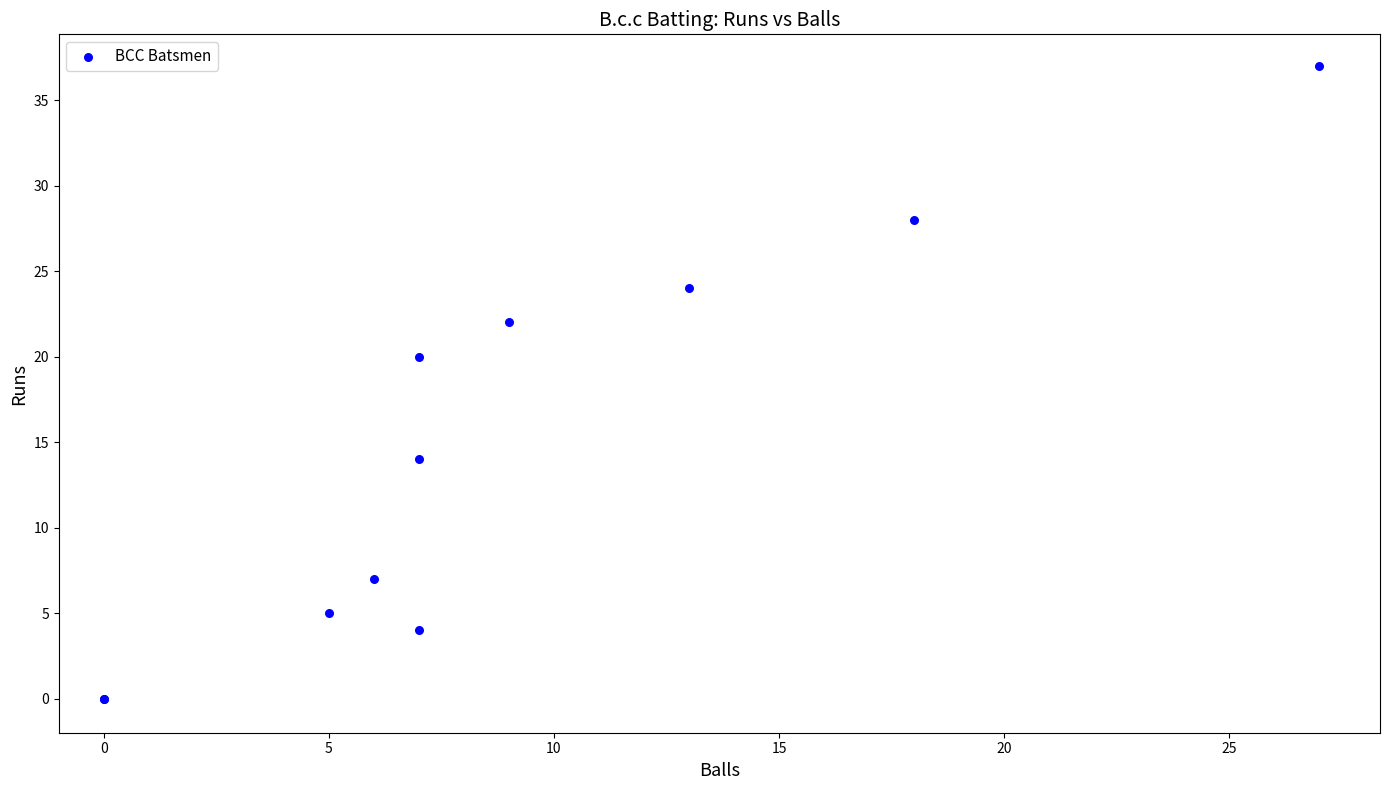

What Y value in the scatter plot is closest to 18?

20